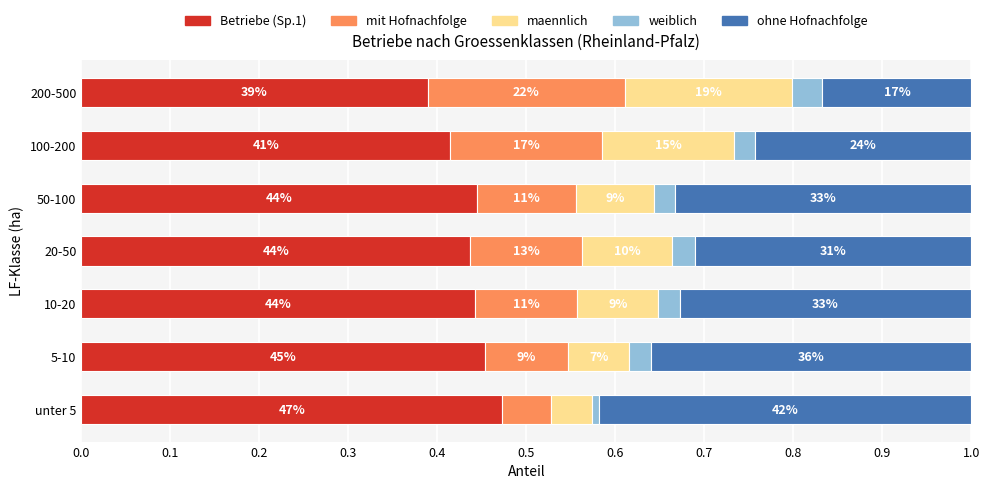

What are all the series names shown in the legend?

Betriebe (Sp.1), mit Hofnachfolge, maennlich, weiblich, ohne Hofnachfolge